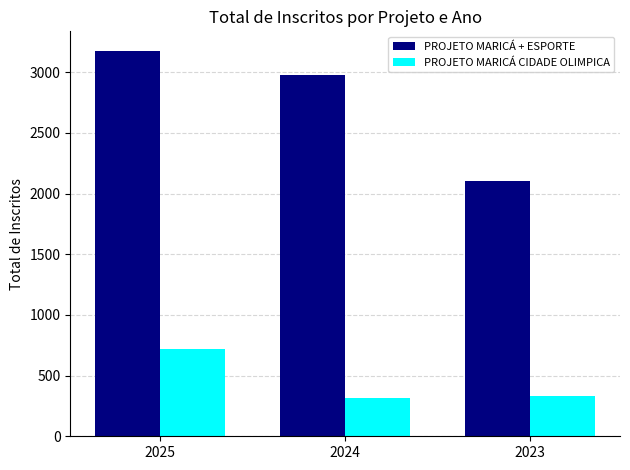

What are all the series names shown in the legend?

PROJETO MARICÁ + ESPORTE, PROJETO MARICÁ CIDADE OLIMPICA